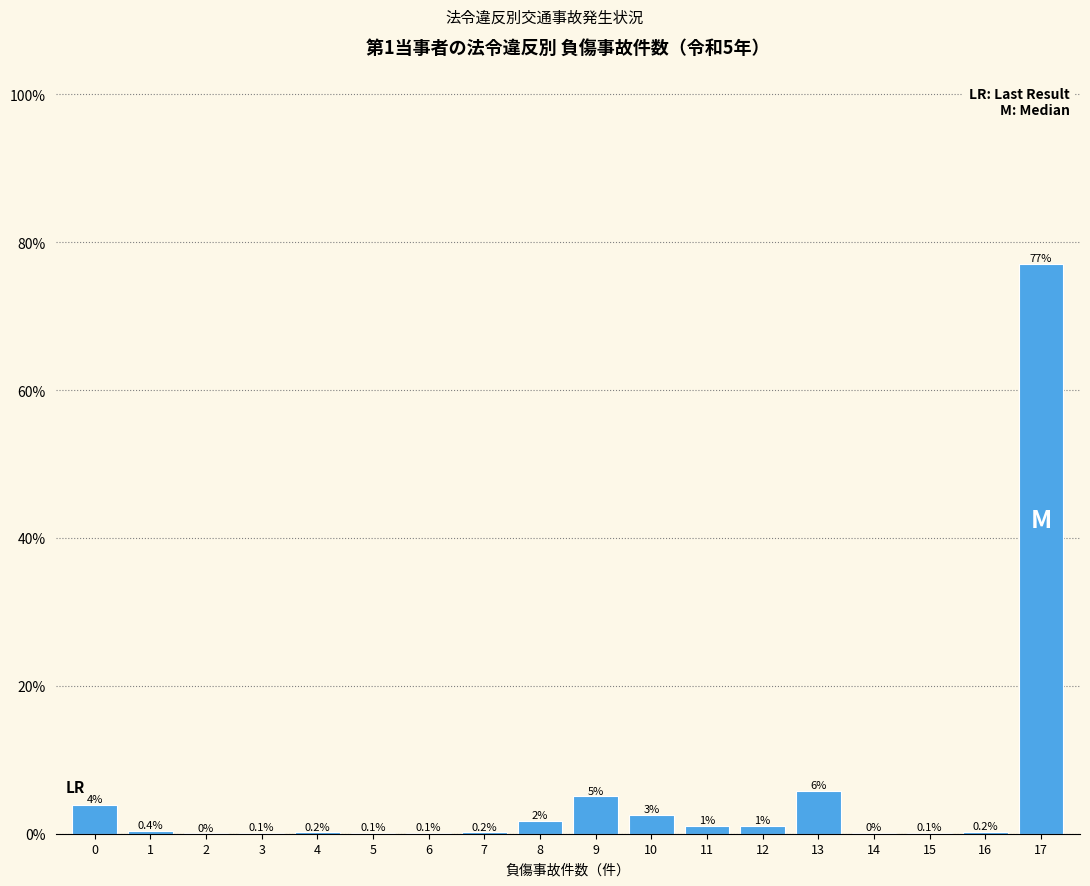

Are the bars horizontal?

No